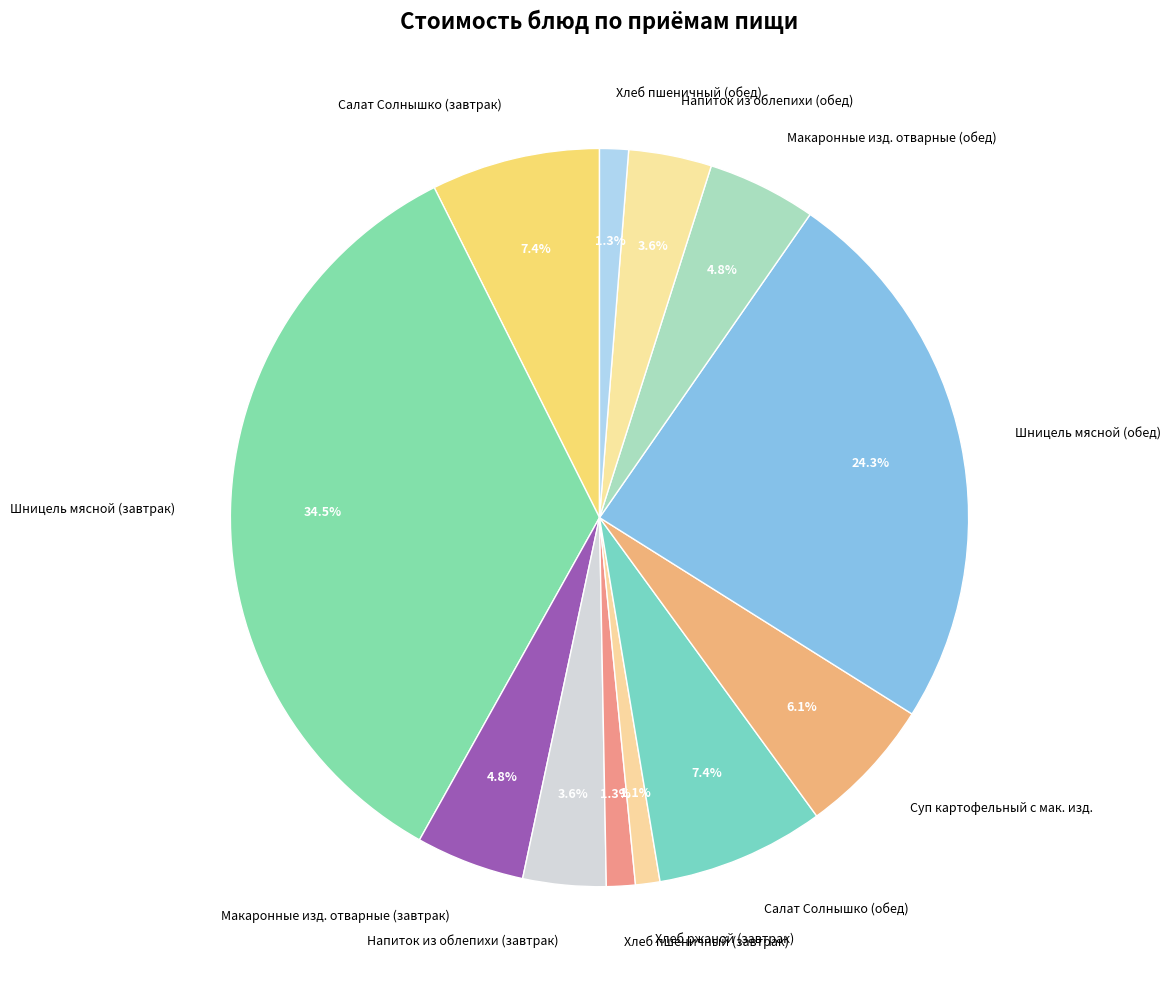

To the nearest percent, what is the difference between the largest and smallest slice percentages?

33%